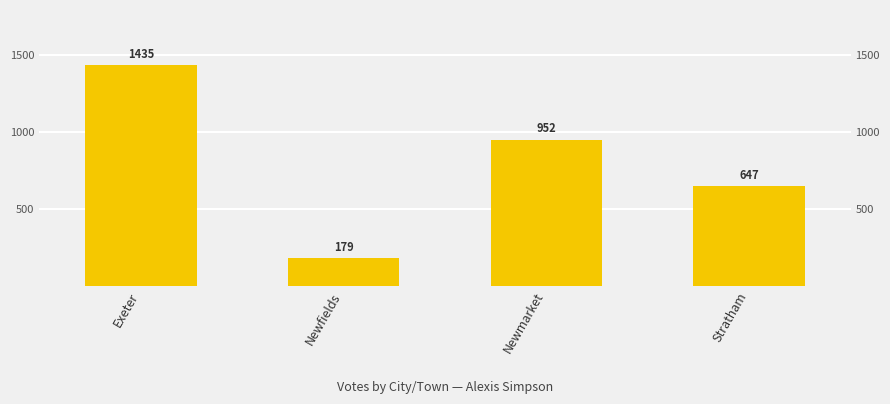

At which label is the value closest to 807?

Newmarket